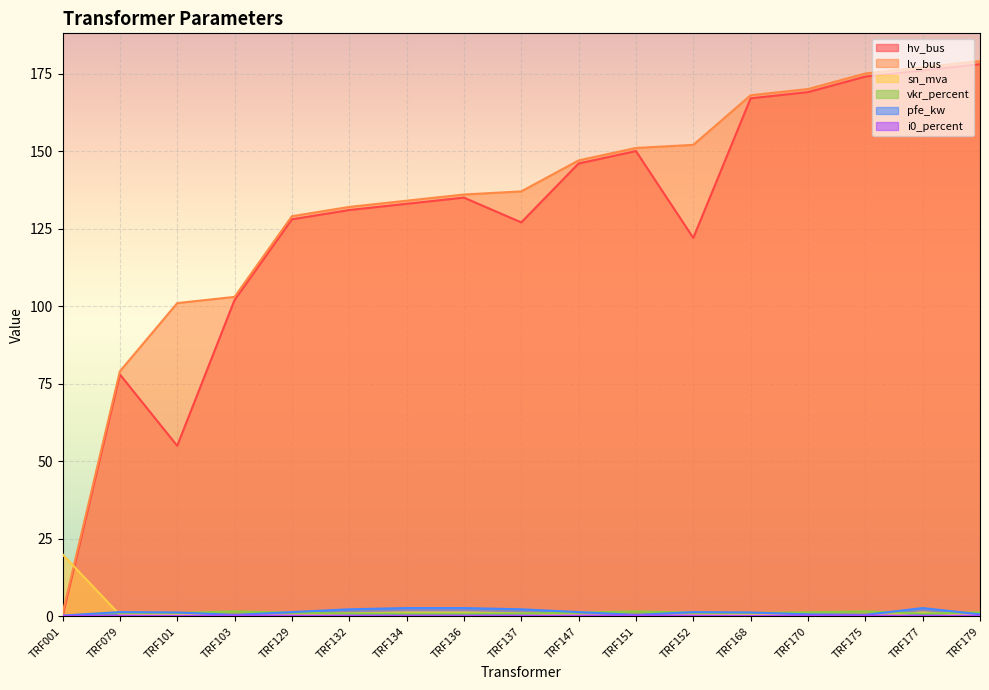

Which series has the largest range (max minus min)?

hv_bus